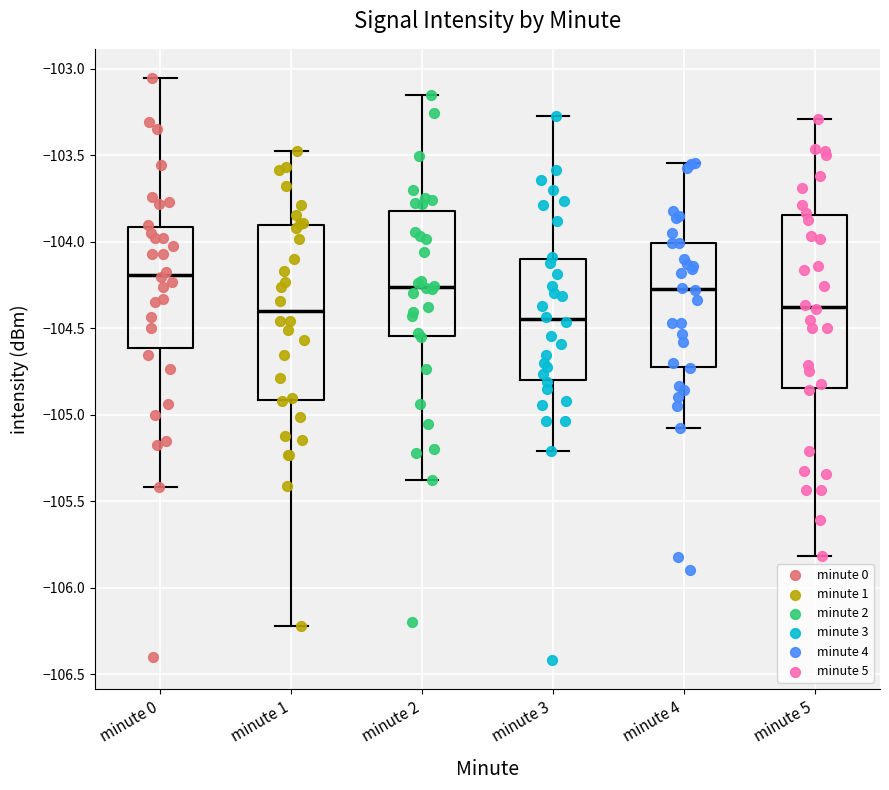

Reading left to right, transcribe this box plot: for each box, give where its median line is, the range the box spans, and where its two whiskers end, as read against the y-axis. The values are not printed on the chart, so give them approximately, as read against the axis.

minute 0: median -104.20, box -104.60 to -103.90, whiskers -105.40 to -103.05
minute 1: median -104.40, box -104.90 to -103.90, whiskers -106.20 to -103.45
minute 2: median -104.25, box -104.55 to -103.80, whiskers -105.40 to -103.15
minute 3: median -104.45, box -104.80 to -104.10, whiskers -105.20 to -103.25
minute 4: median -104.25, box -104.70 to -104.00, whiskers -105.10 to -103.55
minute 5: median -104.40, box -104.85 to -103.85, whiskers -105.80 to -103.30